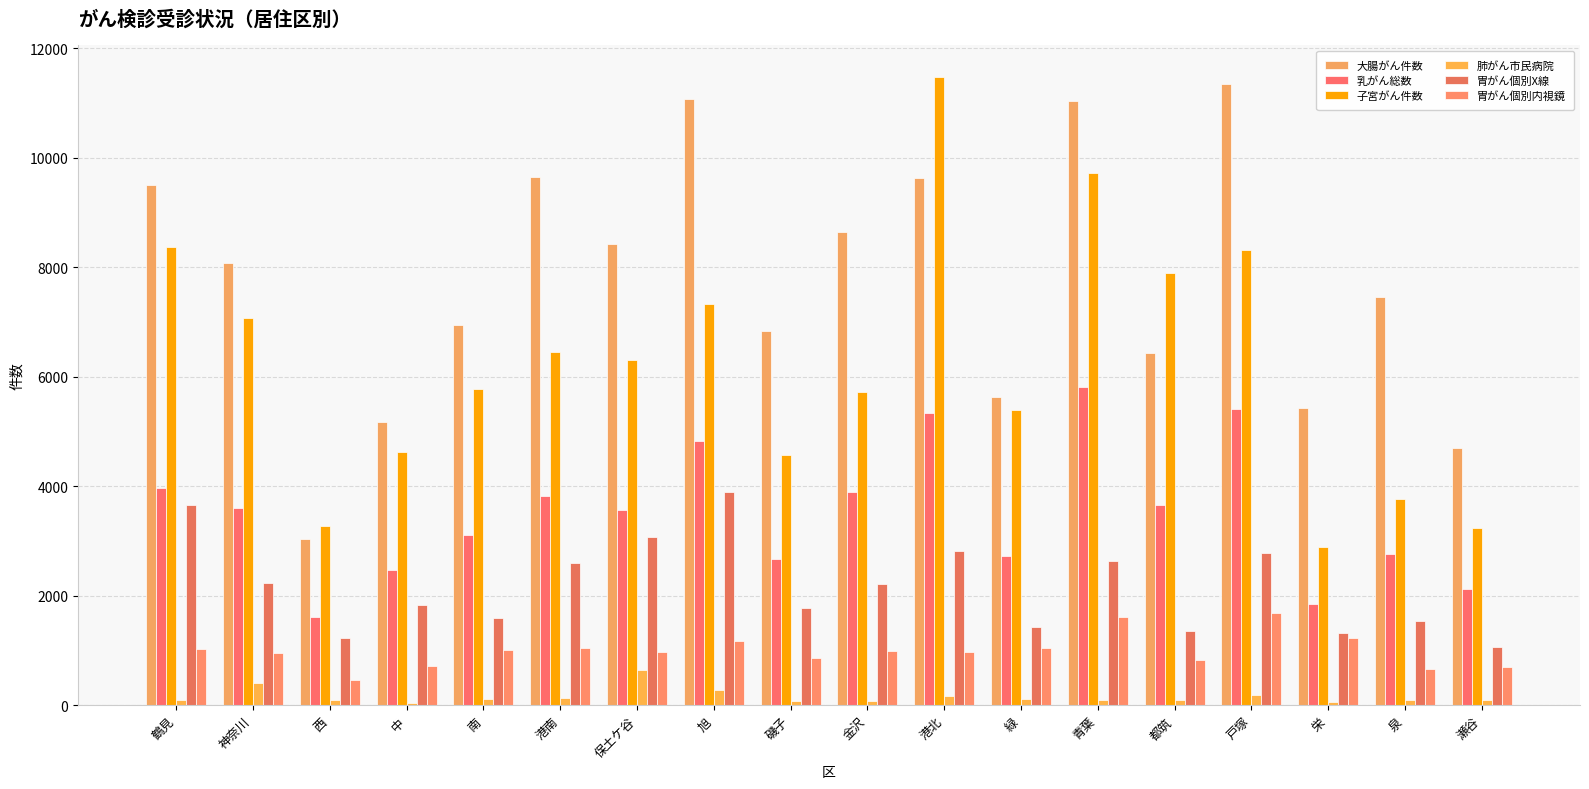

Is it true that 胃がん個別X線 equals 1465 at 青葉?

False